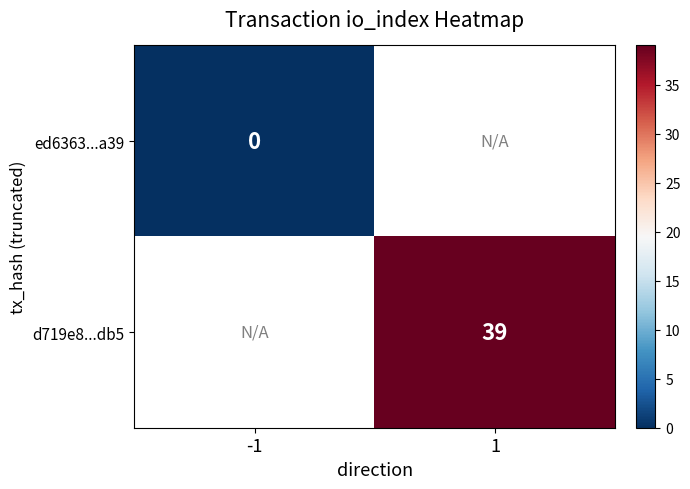

The d719e8...db5 series shows 10 at 1. True or false?

False